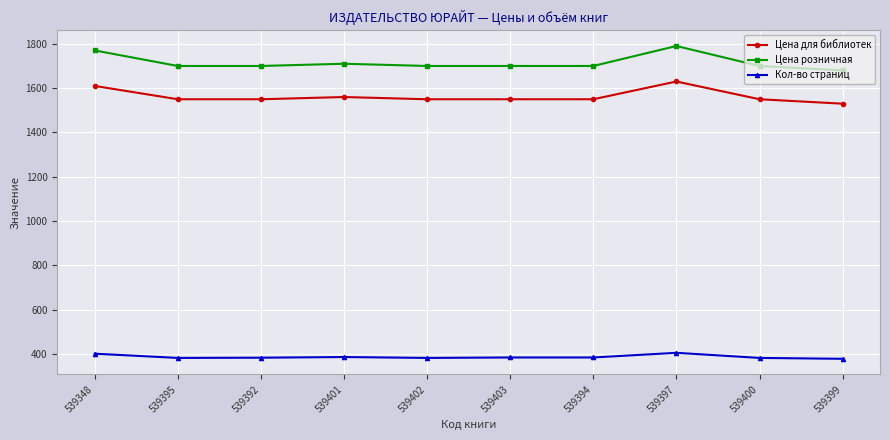

What is the minimum value shown in the chart?

379